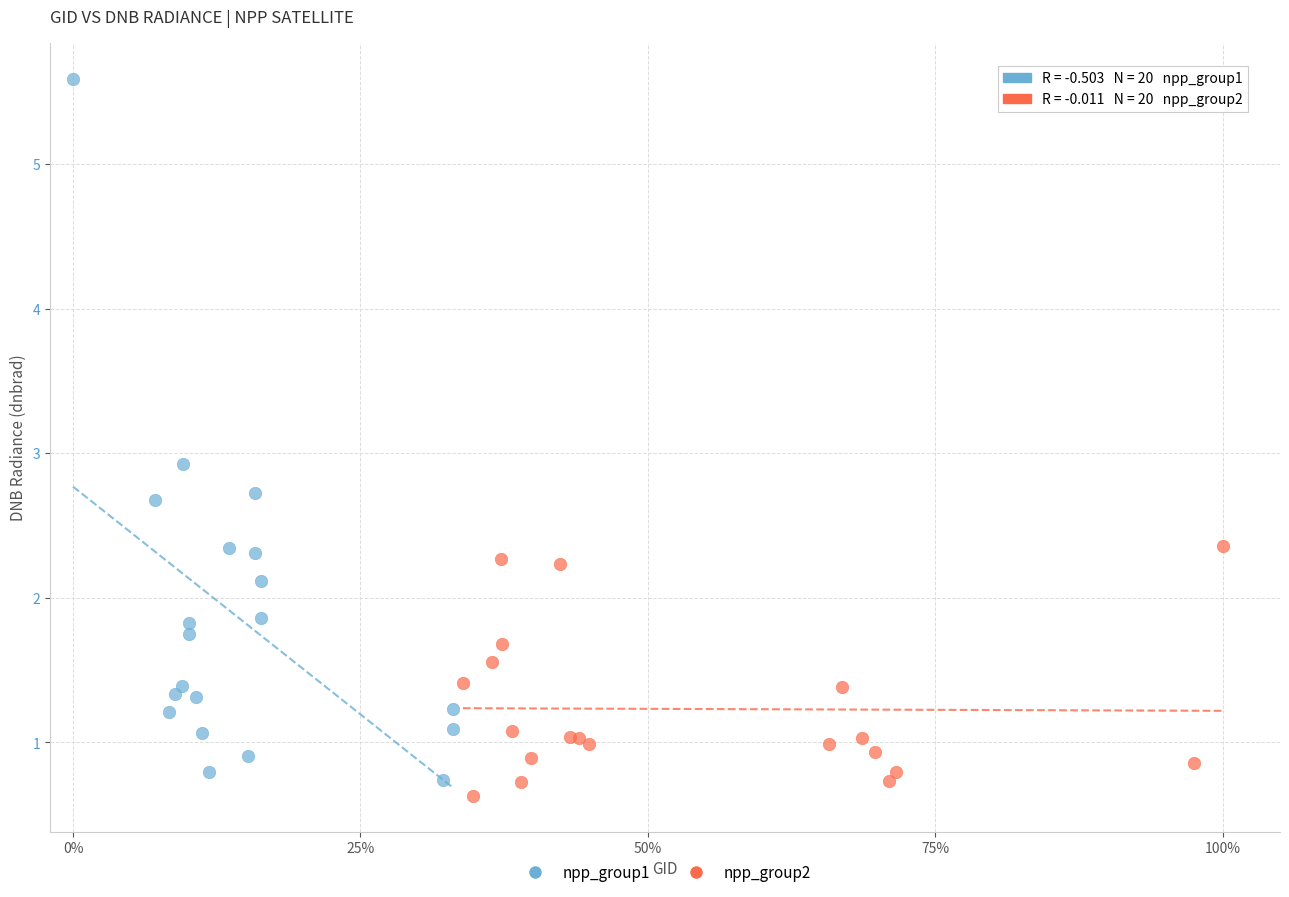

Which series reaches the maximum Y coordinate?

npp_group1